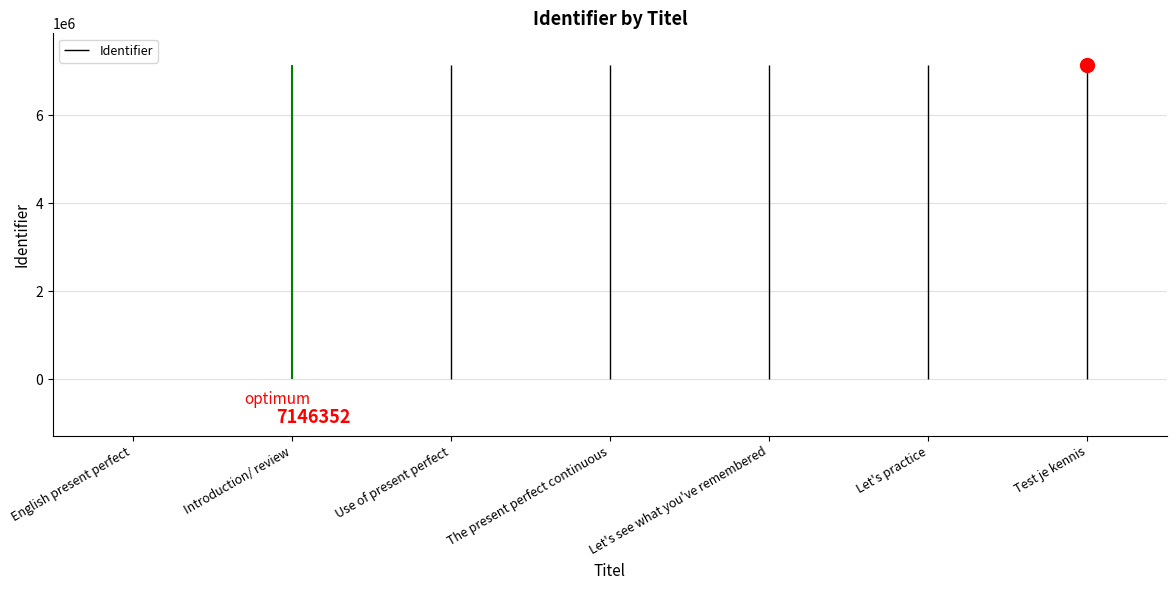

What is the value of the 7th point from the left?

7146927